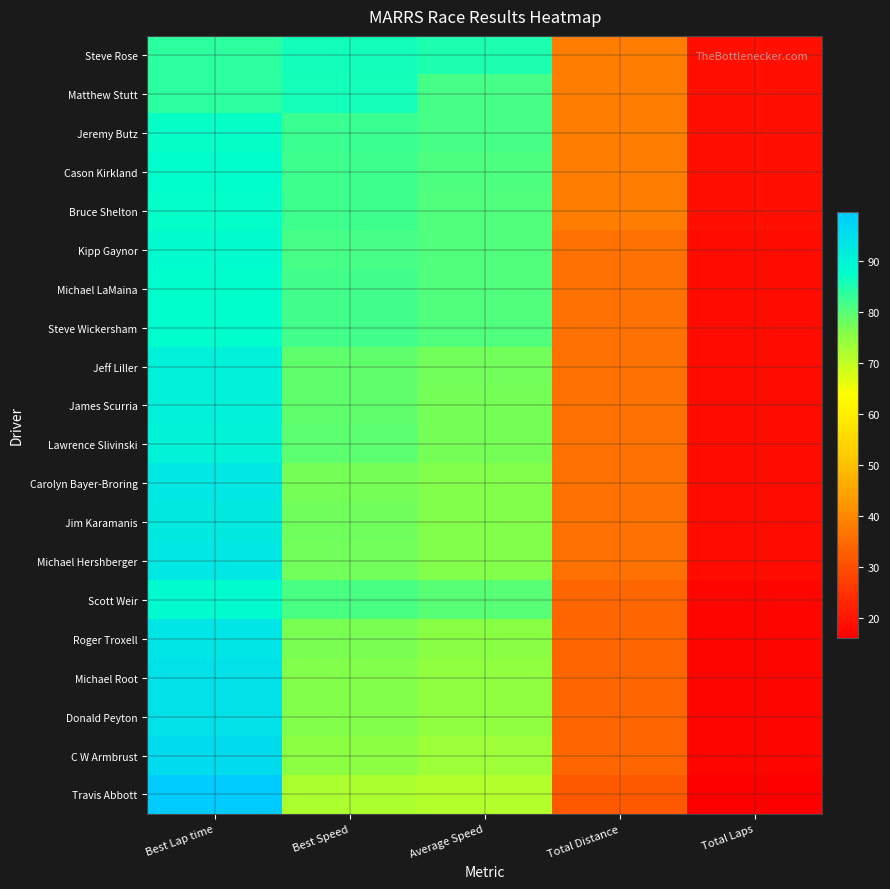

Count the number of categories in the chart.

5